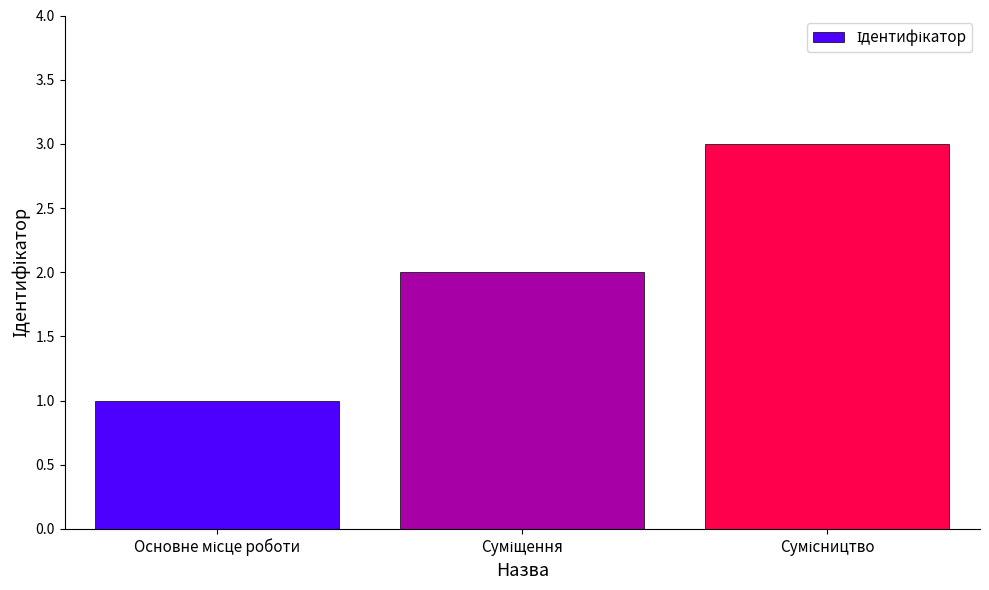

What is the maximum value shown in the chart?

3